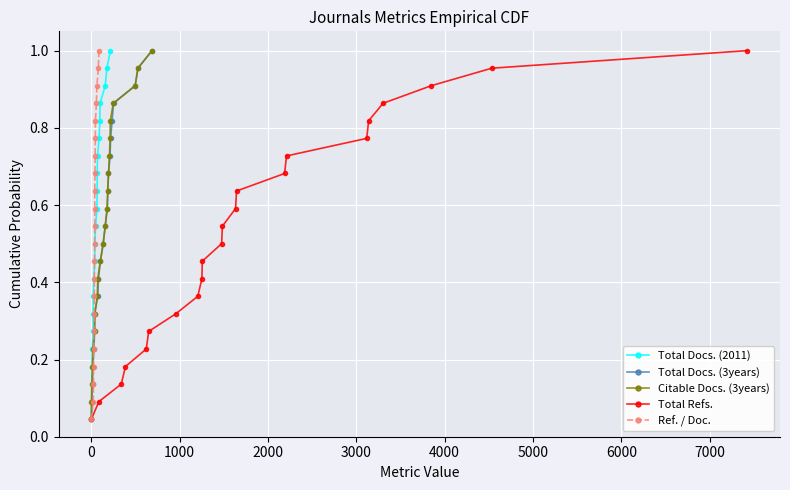

True or false: Total Docs. (3years) has more than 0 interior local peaks.

False